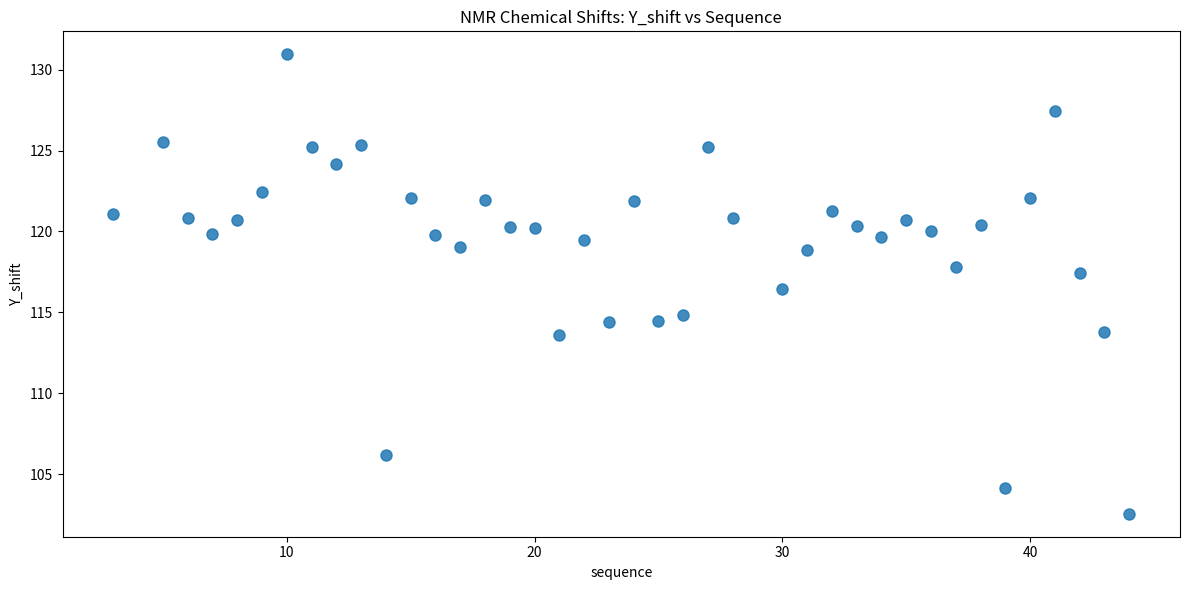

What is the range of X values (max minus min)?

41.0